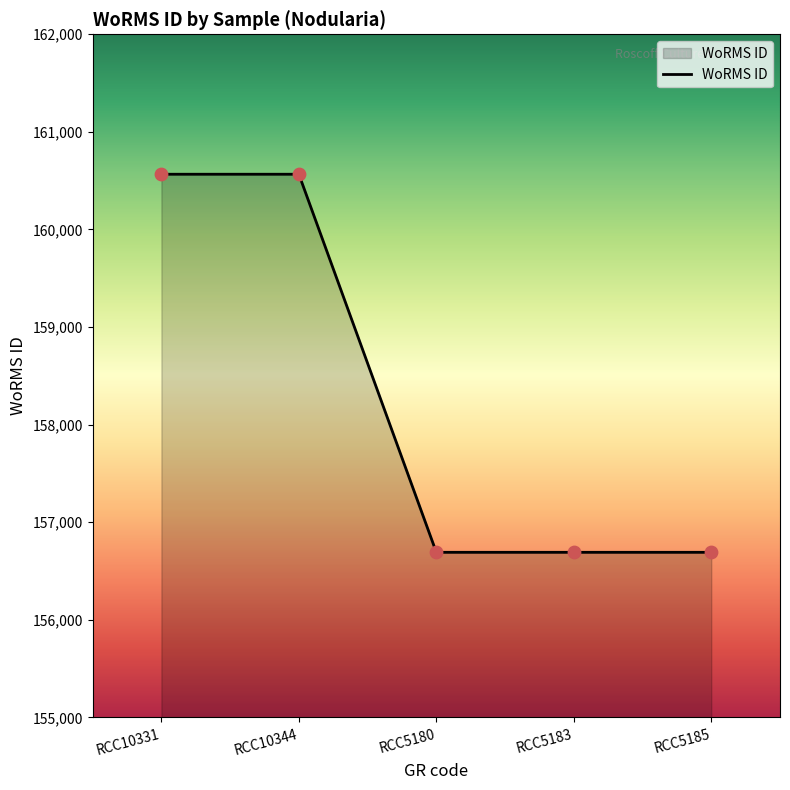

What is the ratio of the value at RCC5180 to the value at RCC10344?

1.0